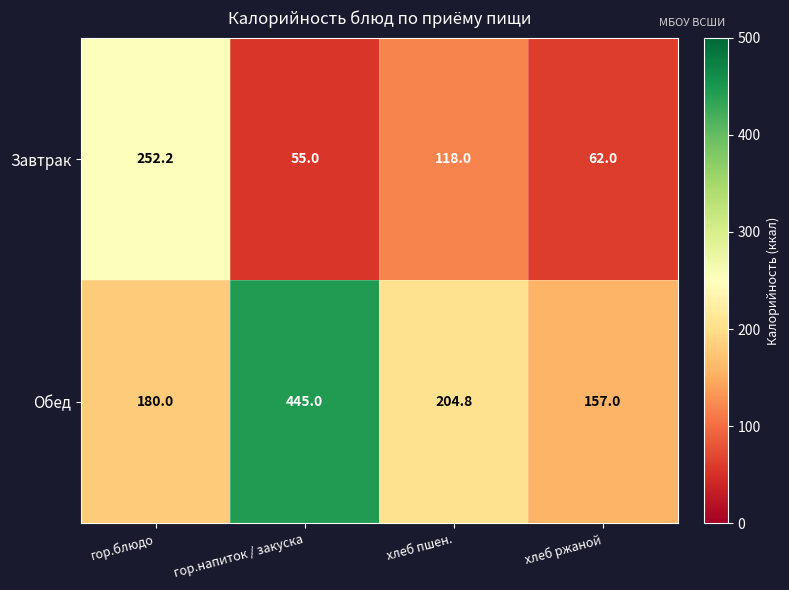

How many data points does each series have?

4